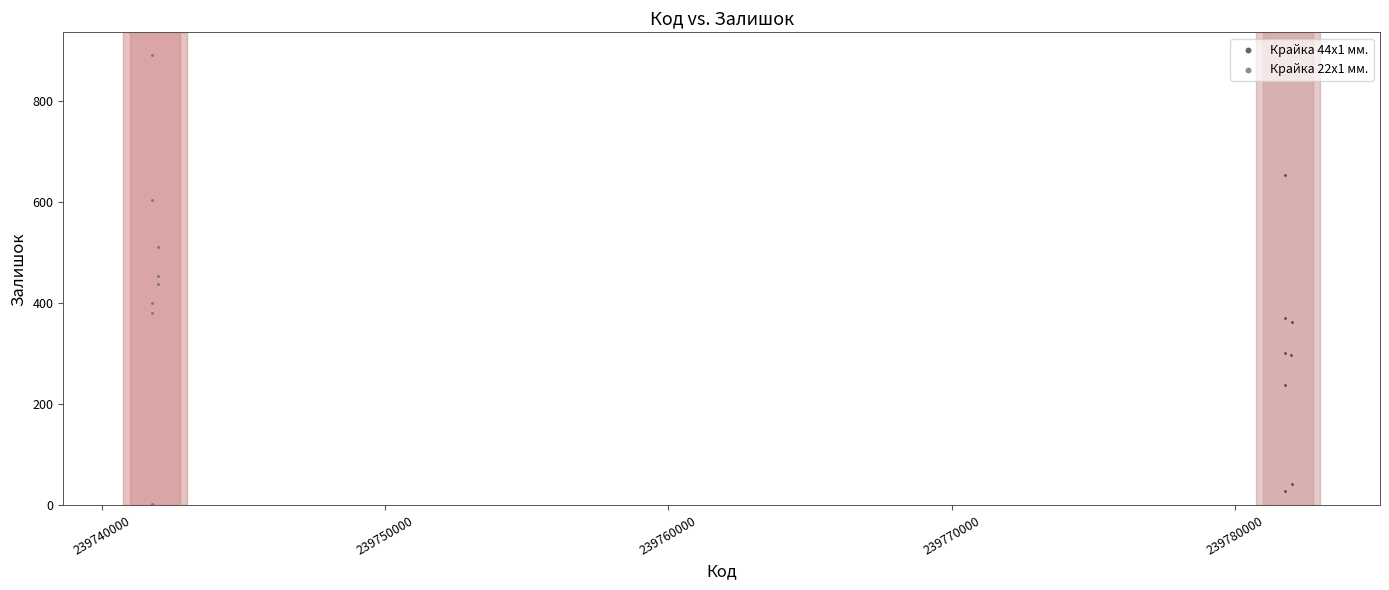

Which series has the largest Y range (max minus min)?

Крайка 22x1 мм.